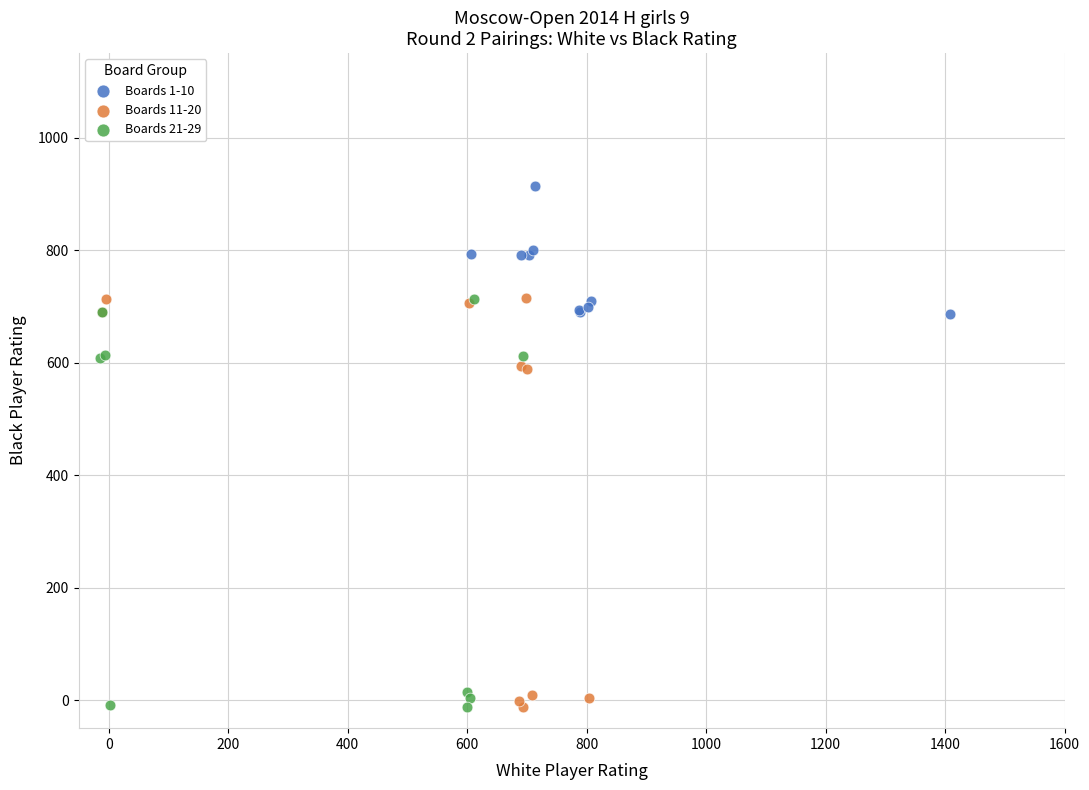

Which series contains the highest Y value?

Boards 1-10